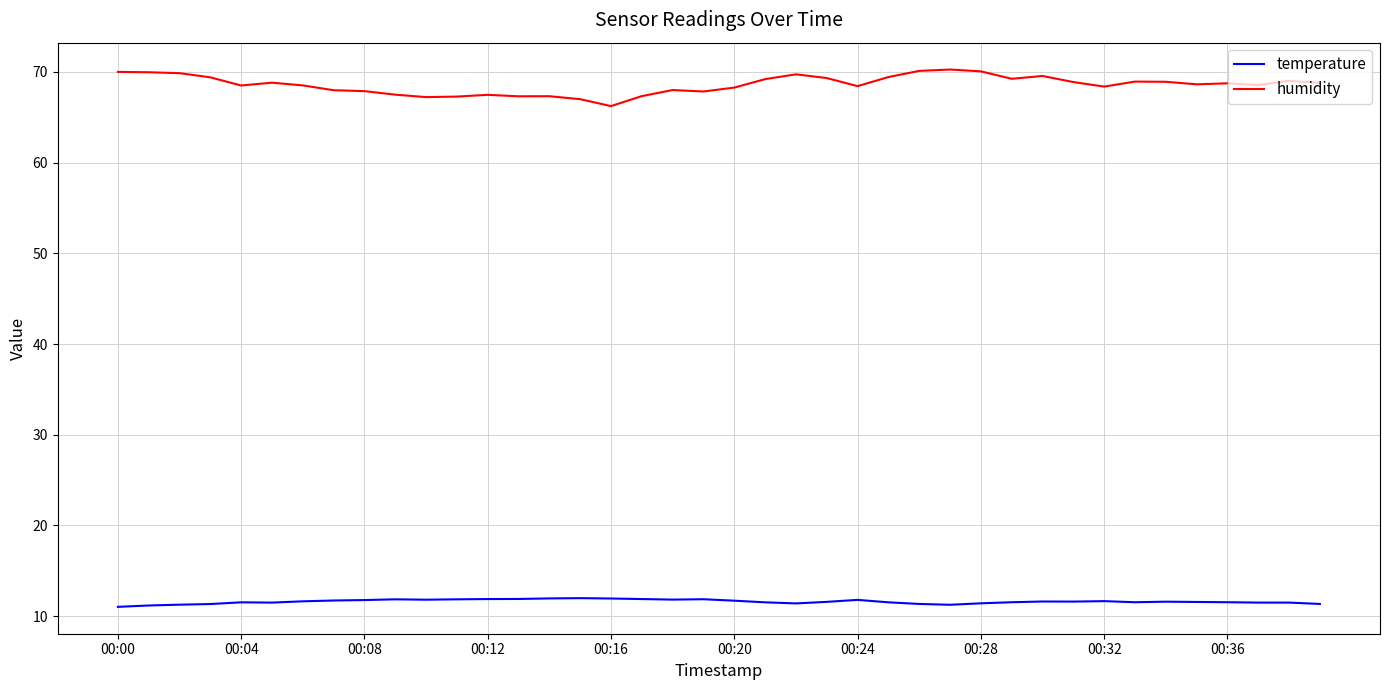

What is the maximum value shown in the chart?

70.3